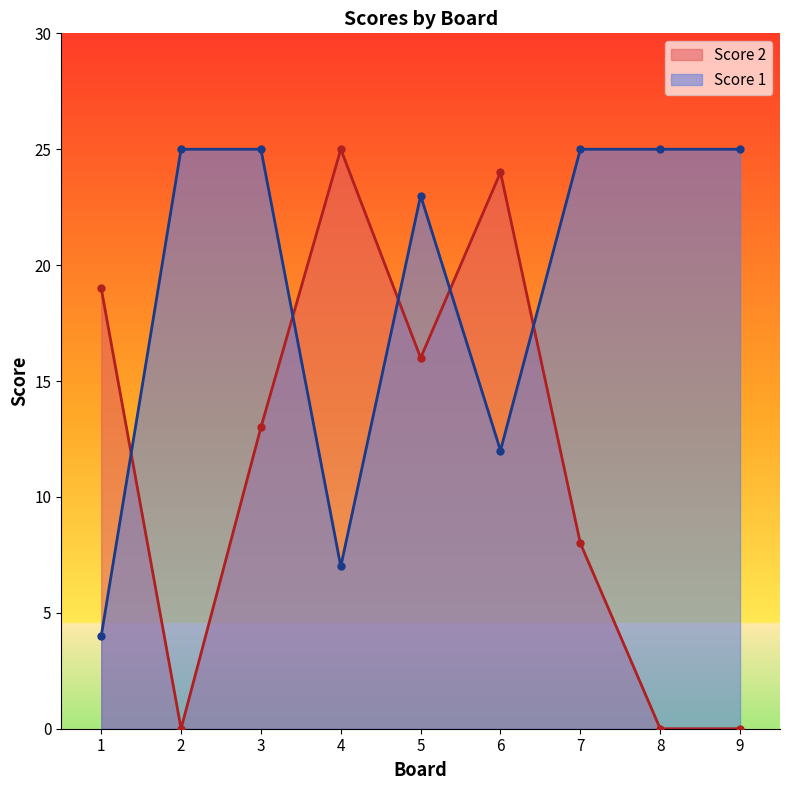

Count the number of categories in the chart.

9